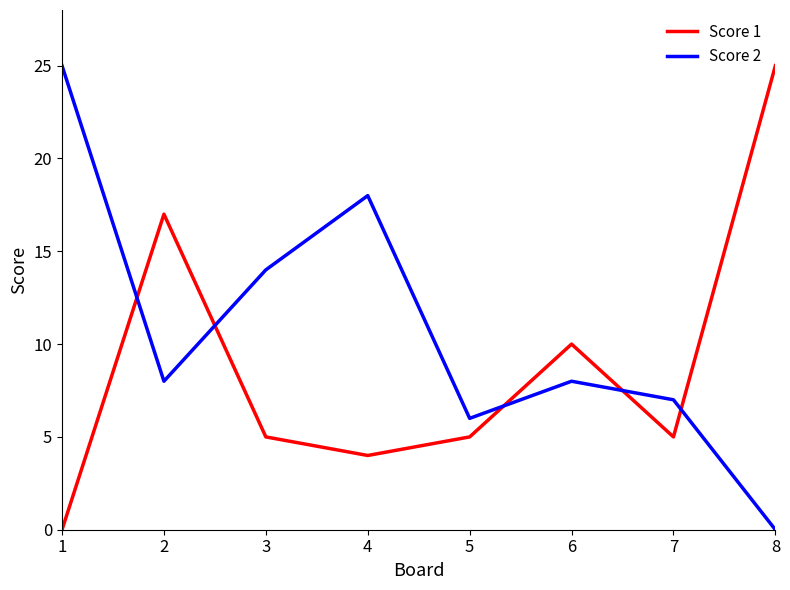

True or false: Score 2 has more than 0 points higher than both neighbors.

True